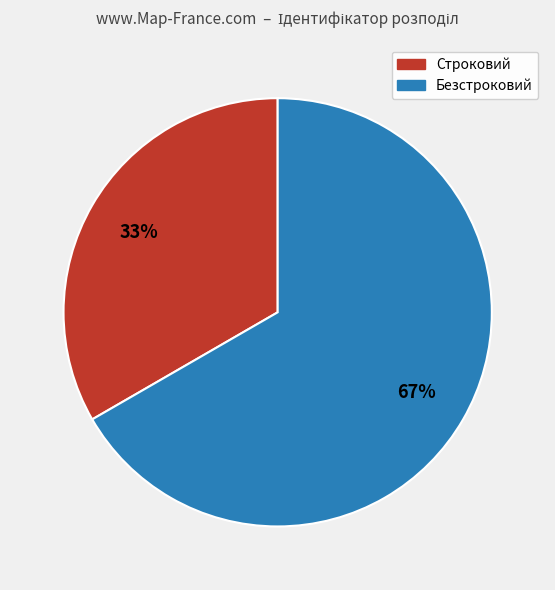

How many segments does this pie chart have?

2